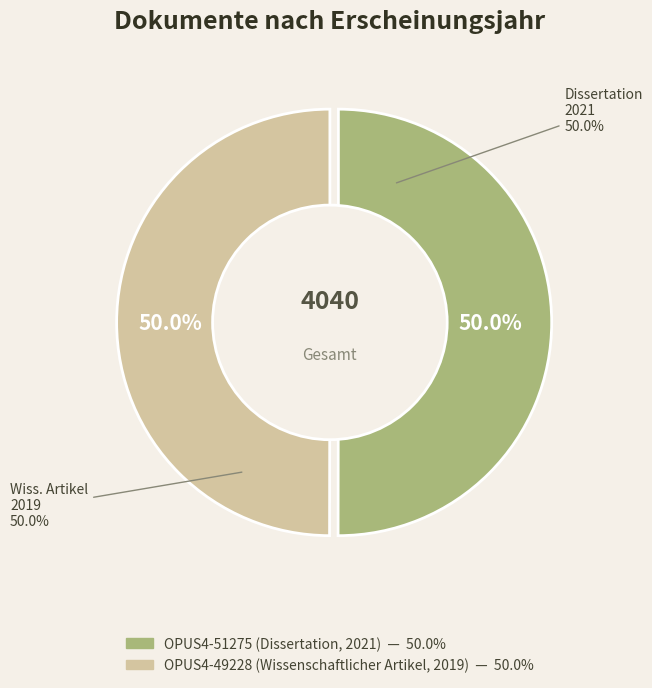

To the nearest percent, what portion does OPUS4-49228 (Wissenschaftlicher Artikel, 2019) represent?

50%